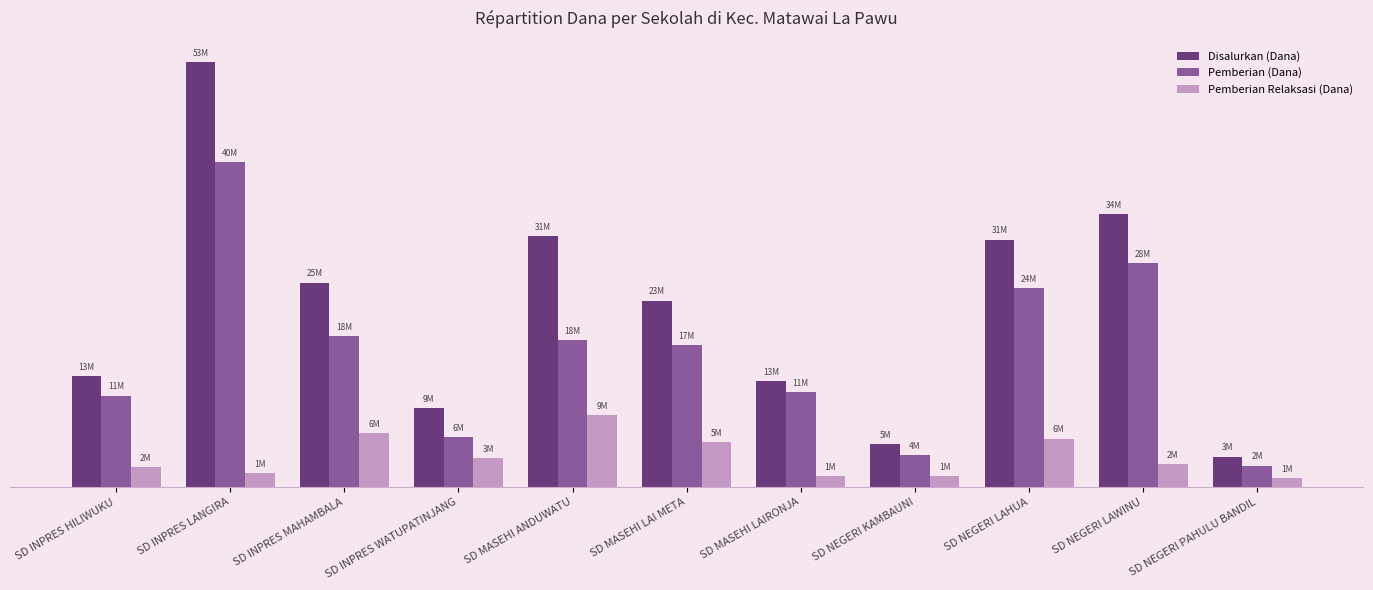

Does the chart contain any negative values?

No